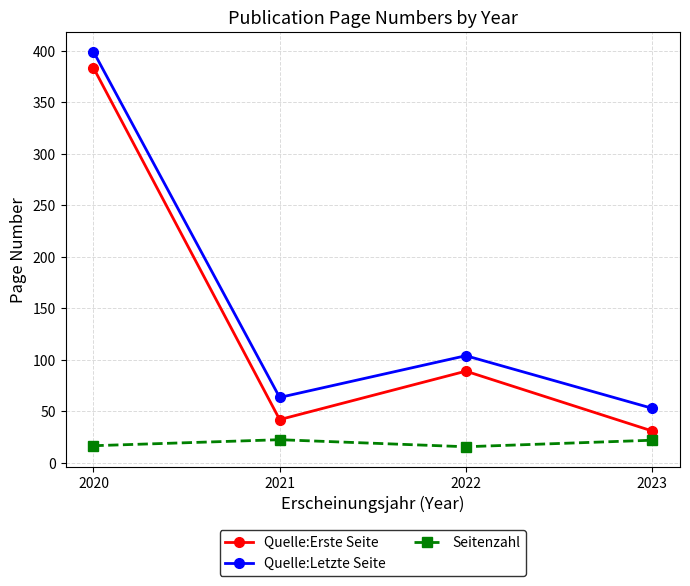

How many values in the Quelle:Erste Seite series are below 89?

2